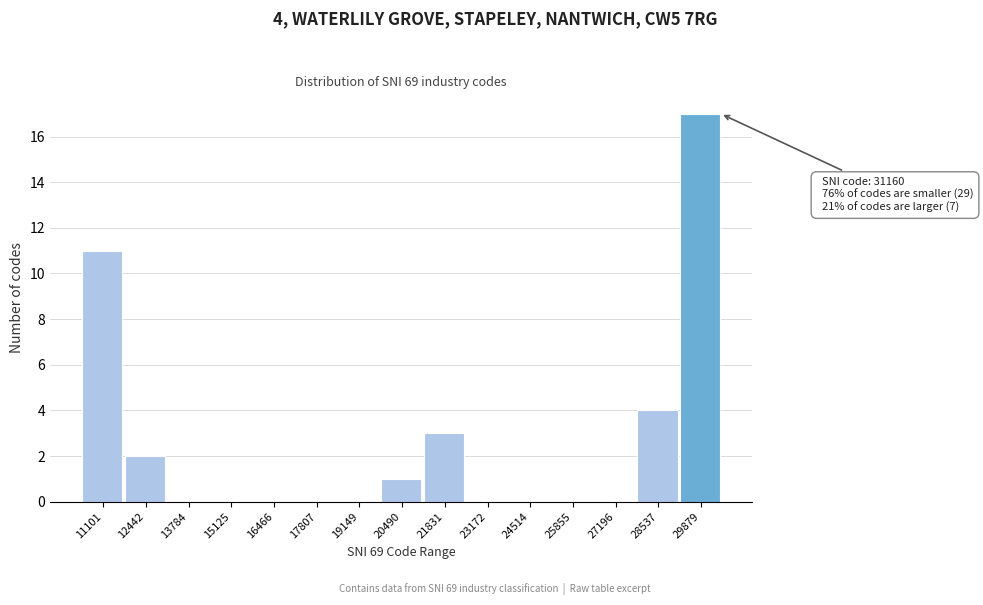

Reading left to right, transcribe all the data shown in this chart.

11101=11	12442=2	13784=0	15125=0	16466=0	17807=0	19149=0	20490=1	21831=3	23172=0	24514=0	25855=0	27196=0	28537=4	29879=17